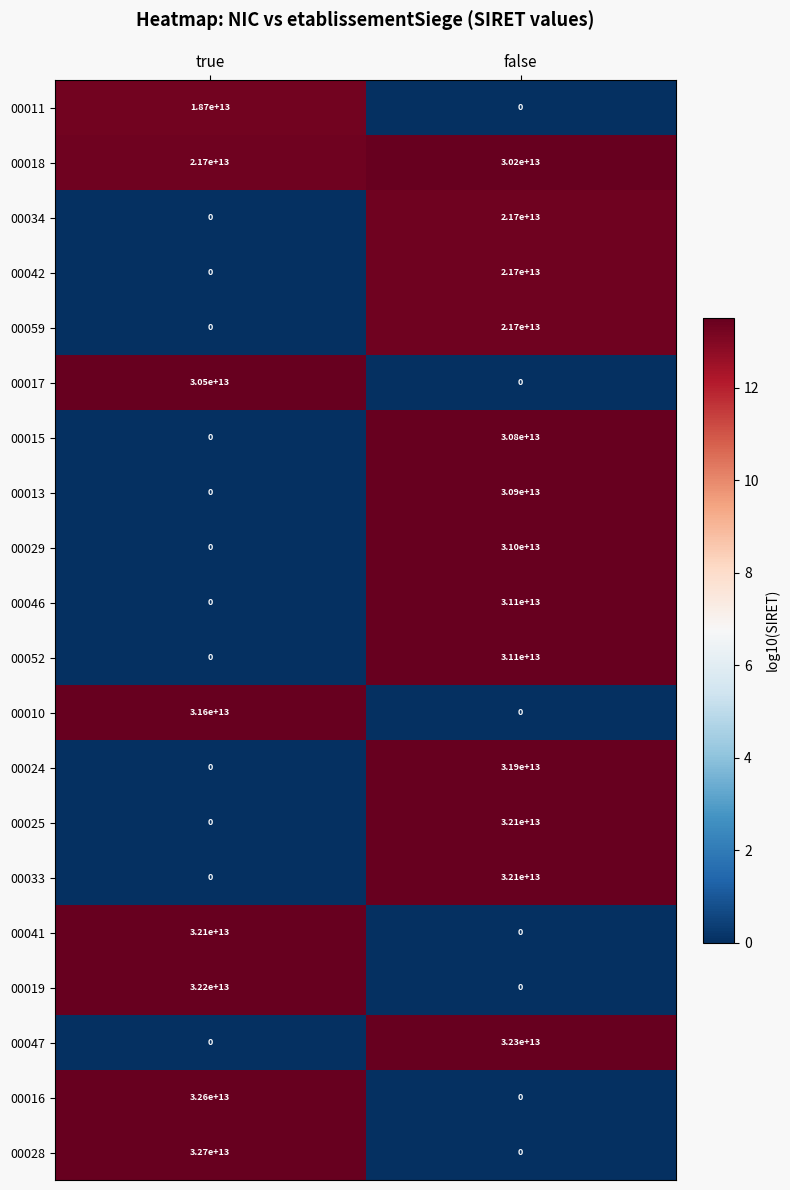

What is the difference between the maximum and minimum values in the 00013 series?

30900000000000